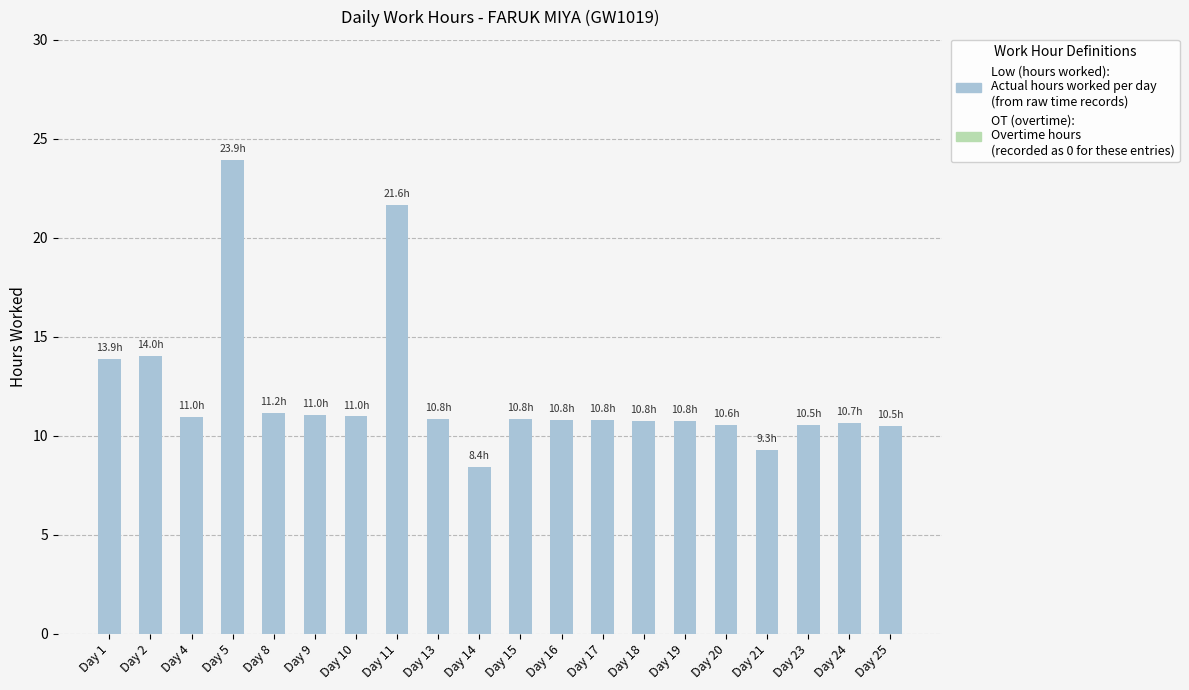

What is the change in value from Day 5 to Day 14?

-15.5